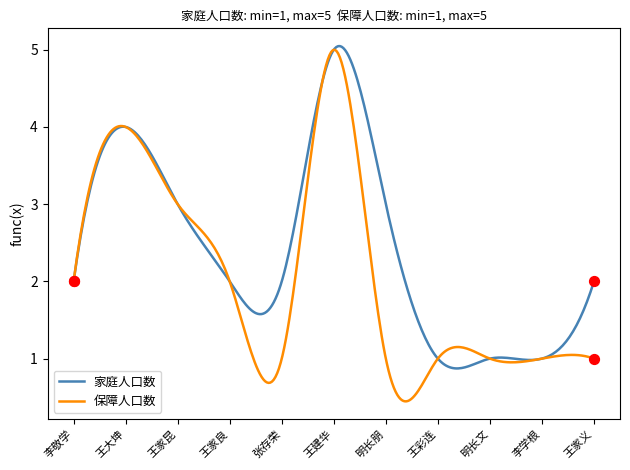

Which series has the largest range (max minus min)?

保障人口数